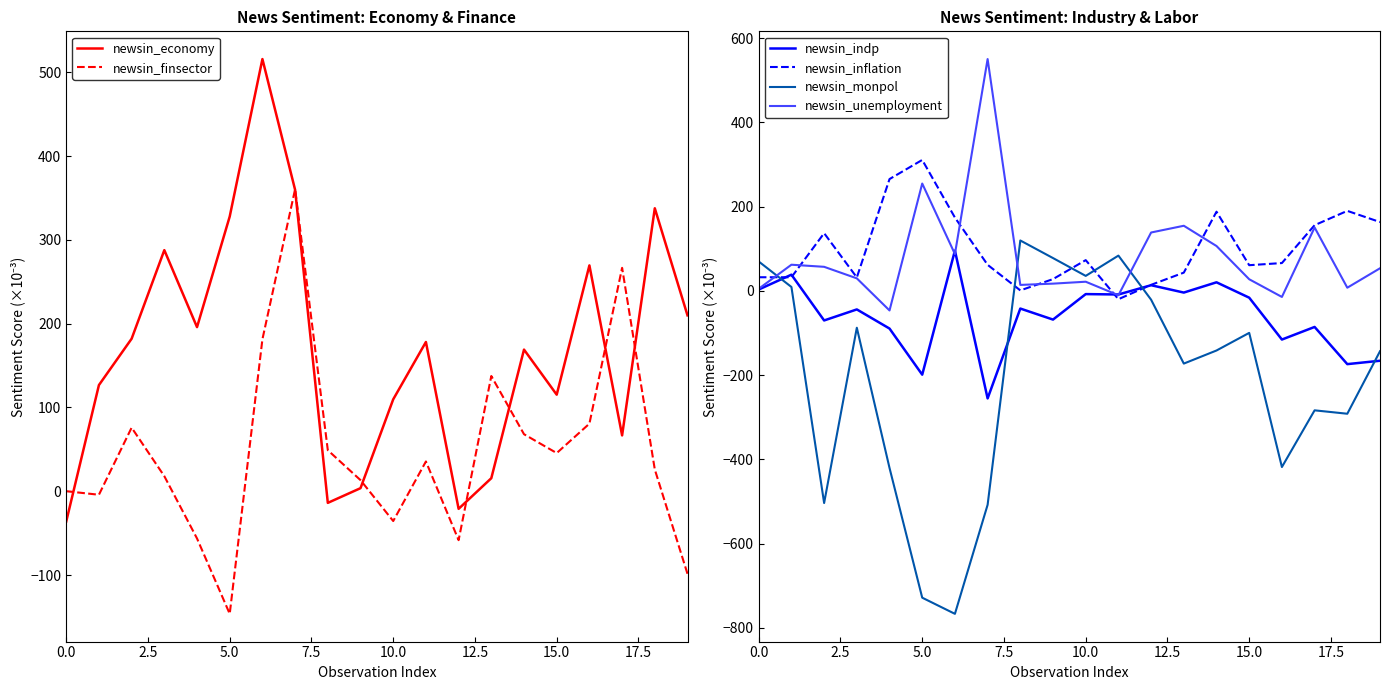

What is the difference between the second highest and second lowest values in the newsin_economy series?

380.6